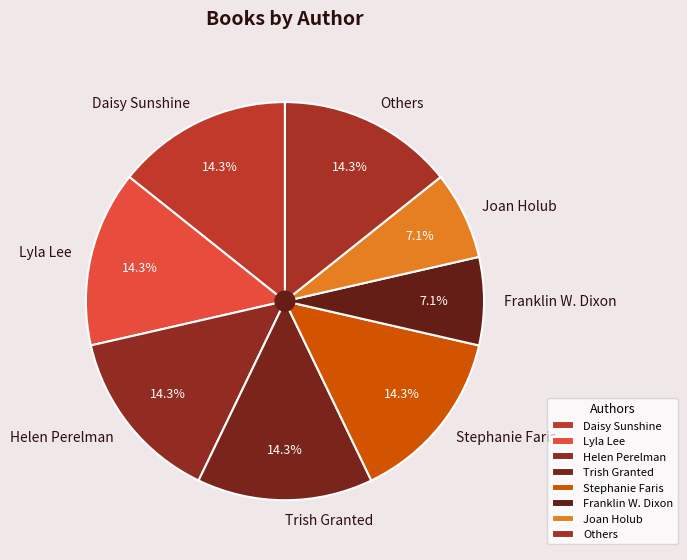

Between Helen Perelman and Joan Holub, which is larger?

Helen Perelman